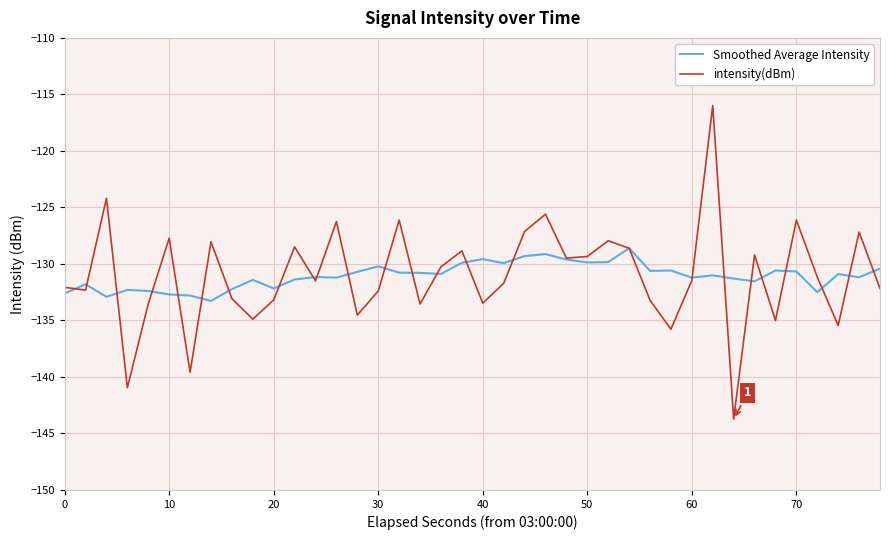

What is the smallest value displayed?

-143.7